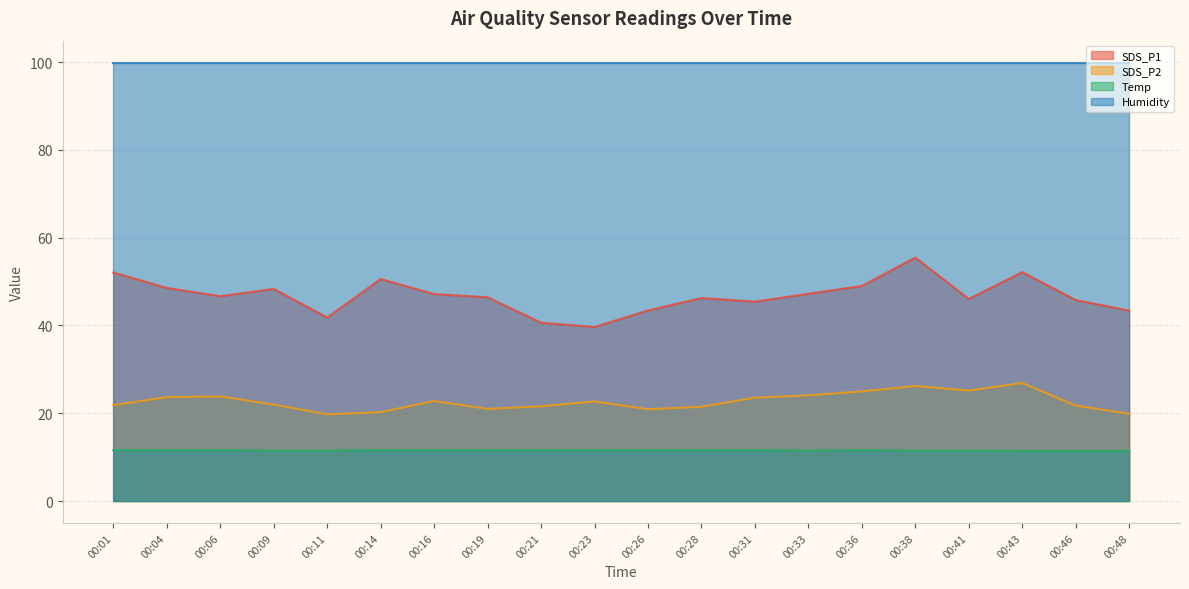

At 00:16, list the series in order from largest to smallest.

Humidity, SDS_P1, SDS_P2, Temp